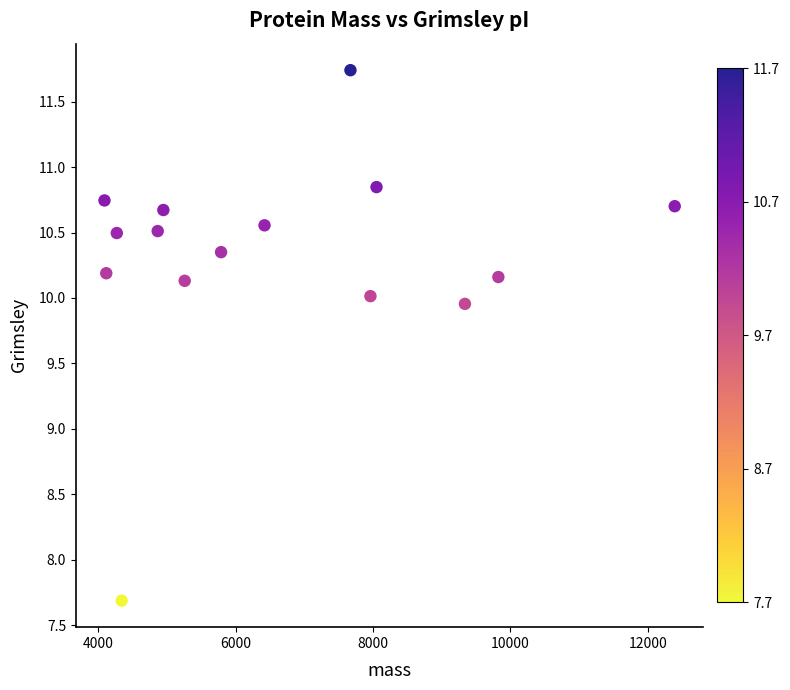

What is the range of Y values (max minus min)?

4.1